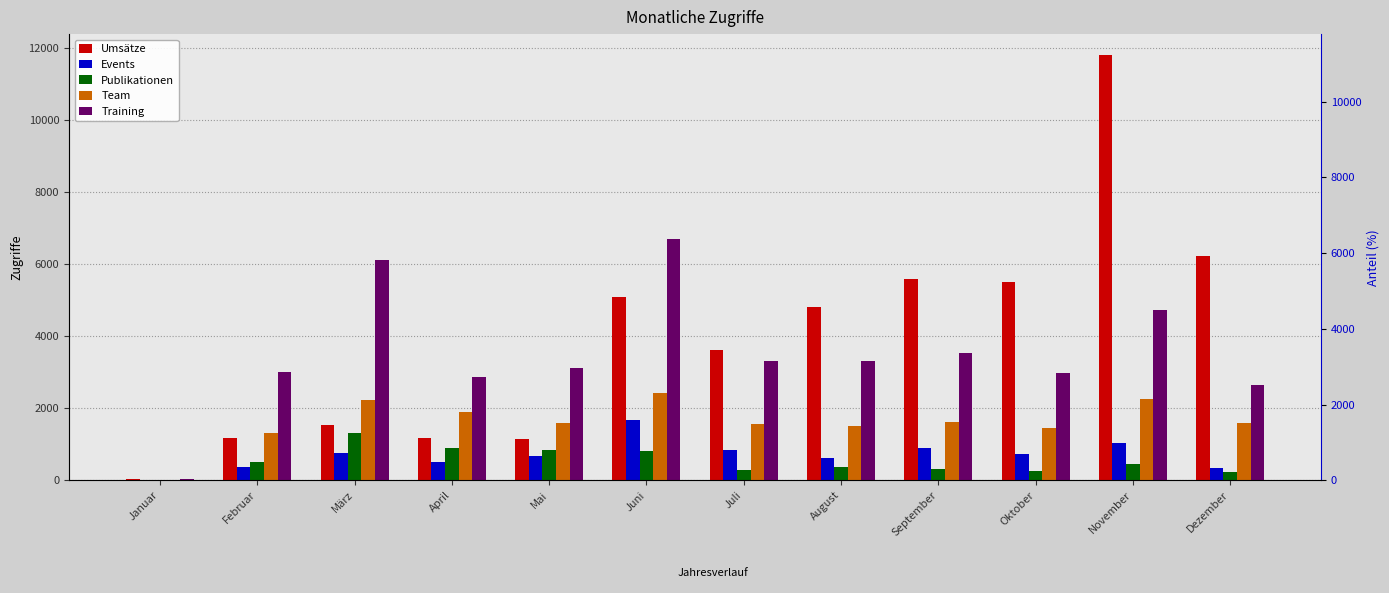

What are all the series names shown in the legend?

Umsätze, Events, Publikationen, Team, Training